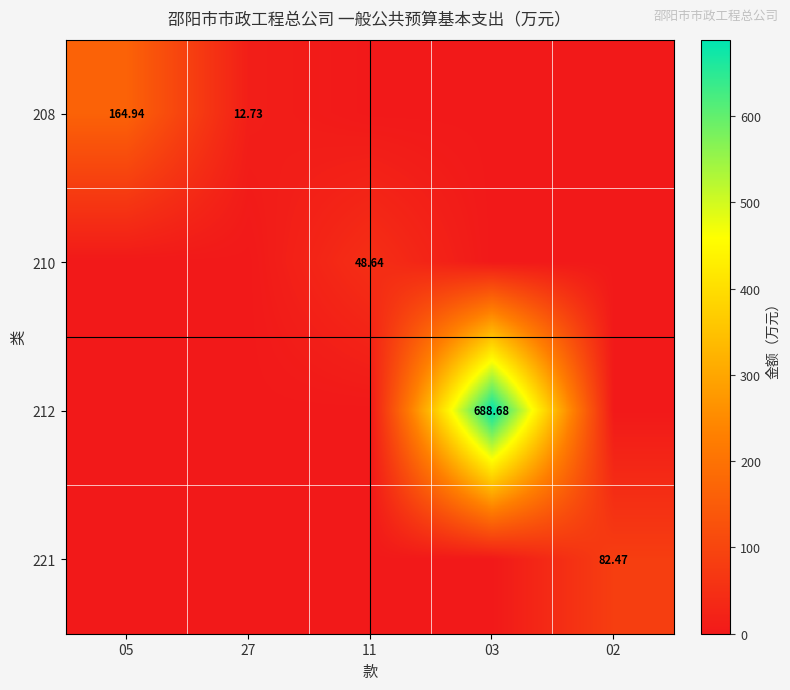

The 208 series shows 91.2 at 02. True or false?

False